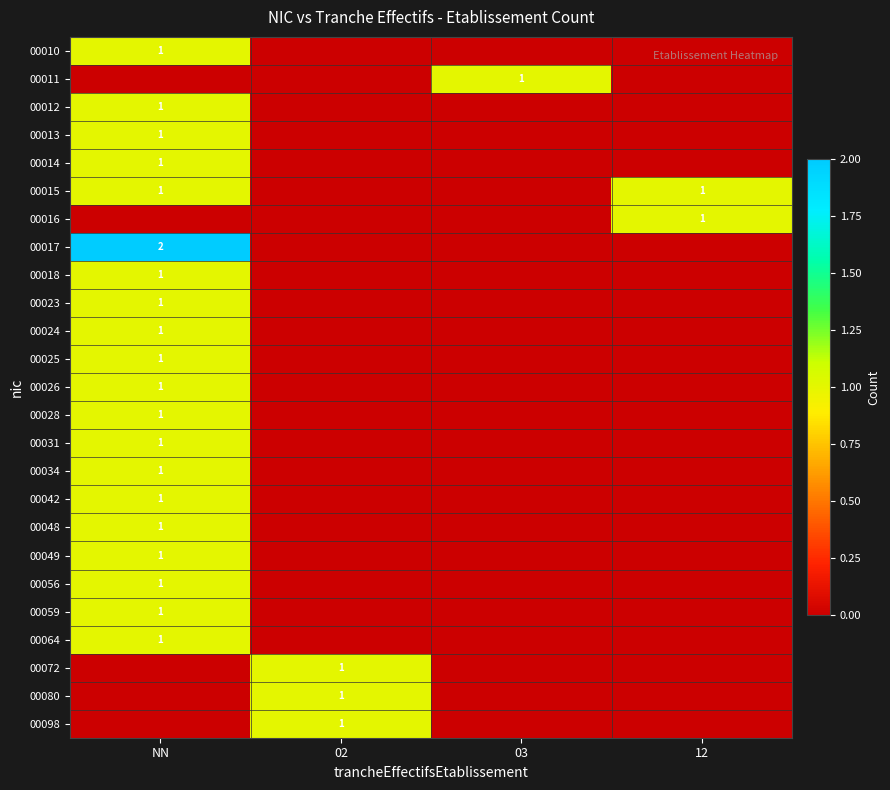

What is the maximum value shown in the chart?

2